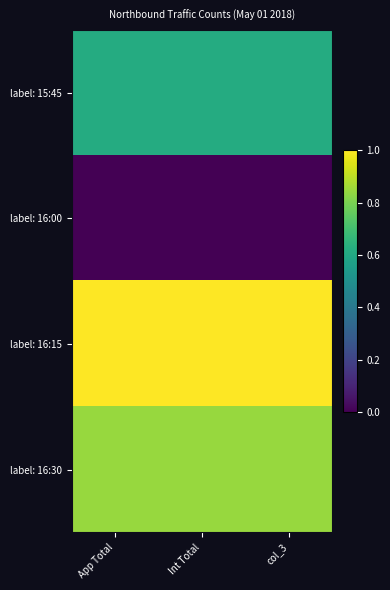

Which has a higher value, Int Total or App Total?

Int Total